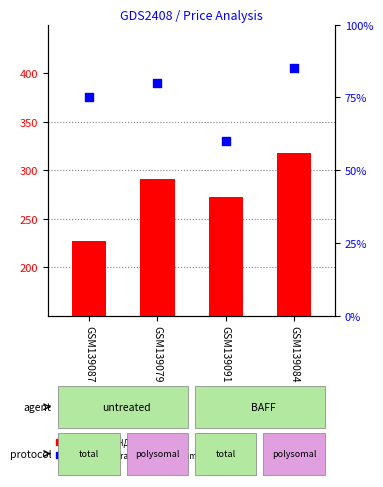

What are all the series names shown in the legend?

Цена без НДС (count), percentile rank within the sample